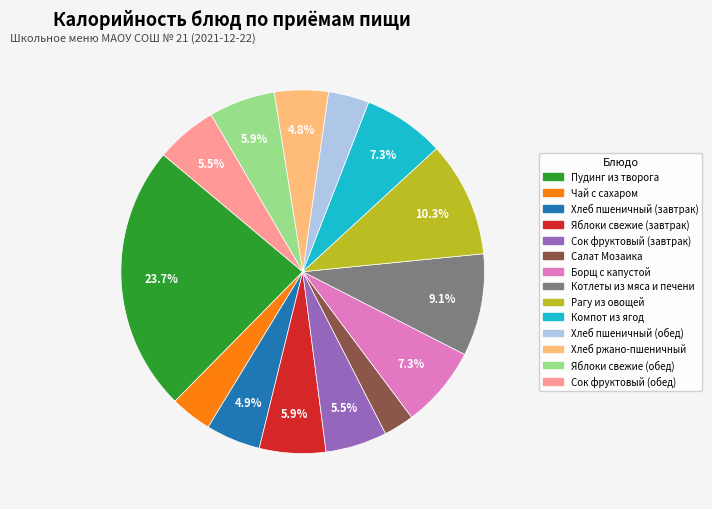

To the nearest percent, what portion does Пудинг из творога represent?

24%